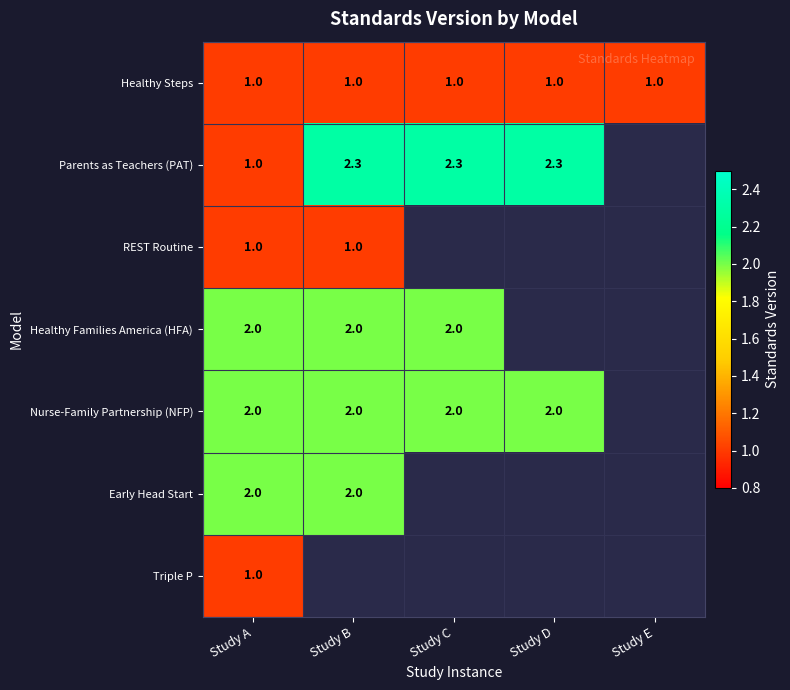

The value of Nurse-Family Partnership (NFP) at Study D is 3.0. True or false?

False